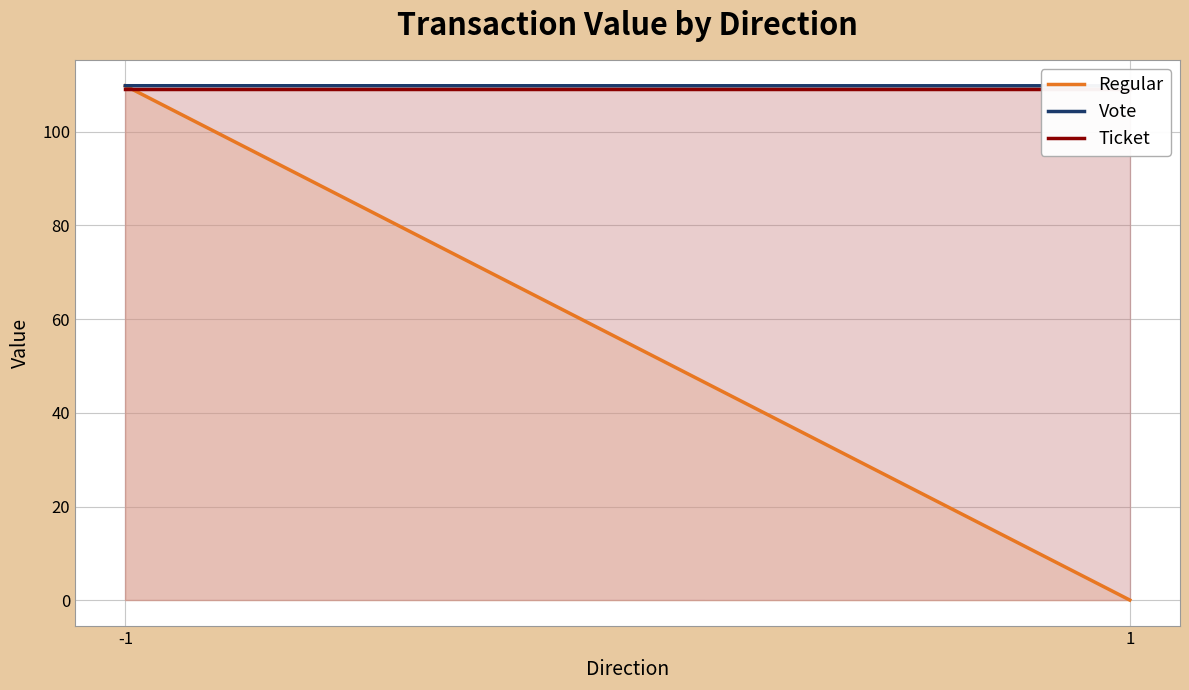

How many values in the Regular series exceed 109?

1